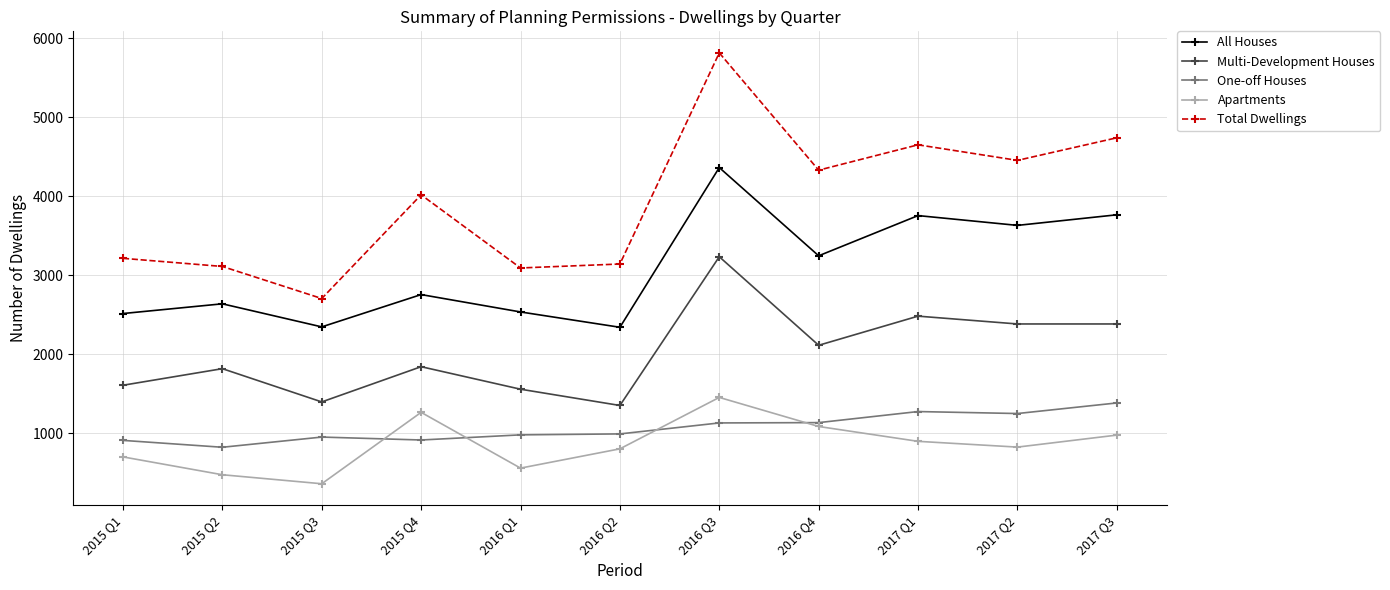

Rank the series by their maximum value, from lowest to highest.

One-off Houses, Apartments, Multi-Development Houses, All Houses, Total Dwellings